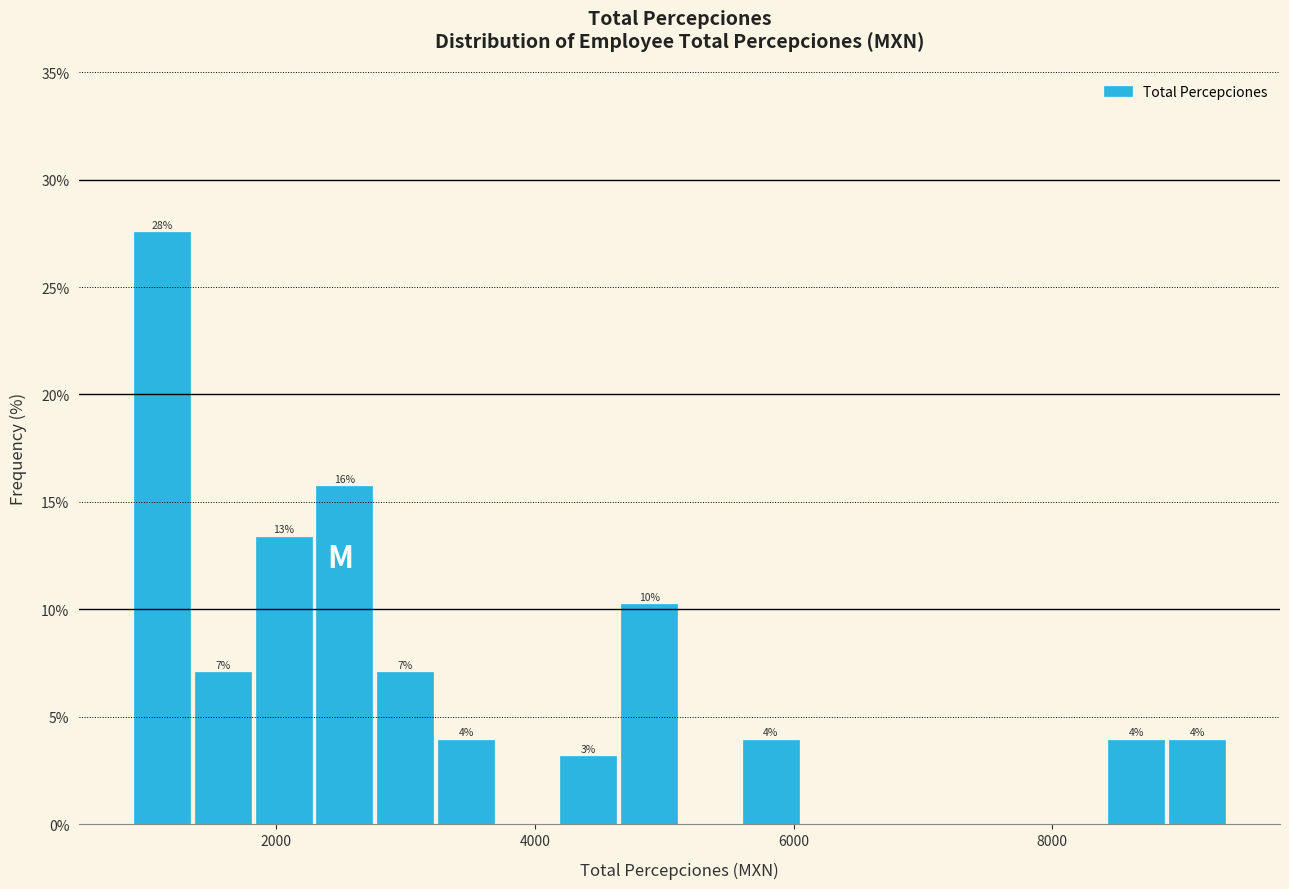

Read against the x-axis, roughly where is the centre of the tallest bar?

1200